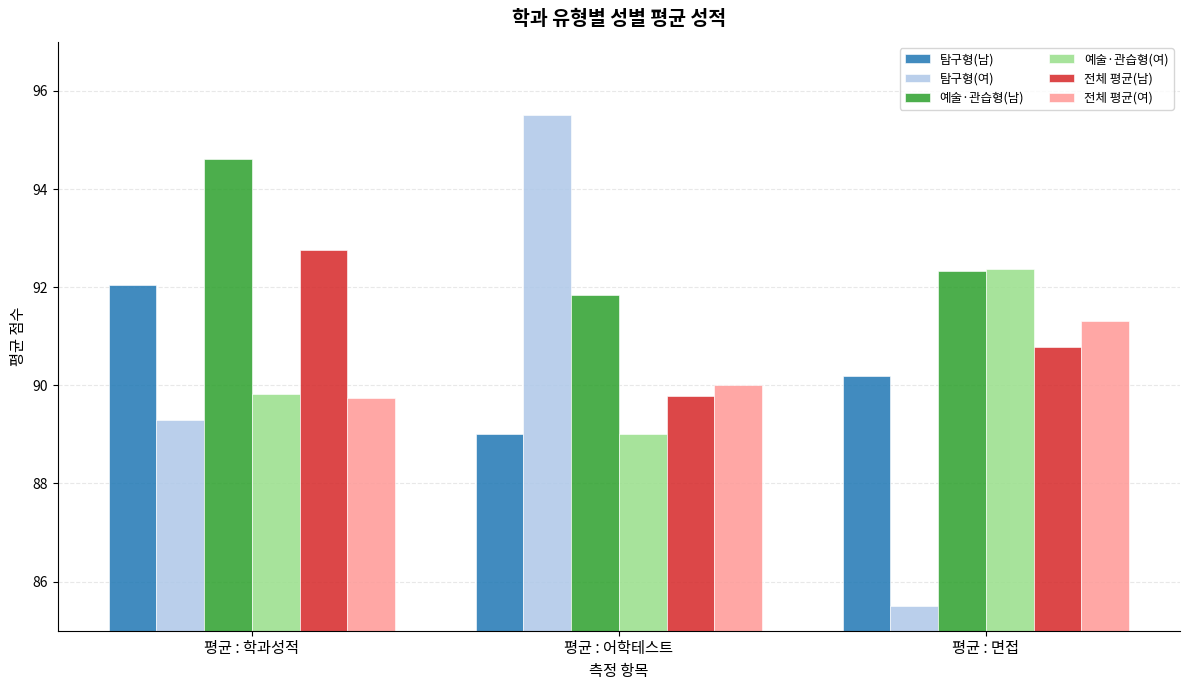

What is the total value across all series at 평균 : 어학테스트?

545.1